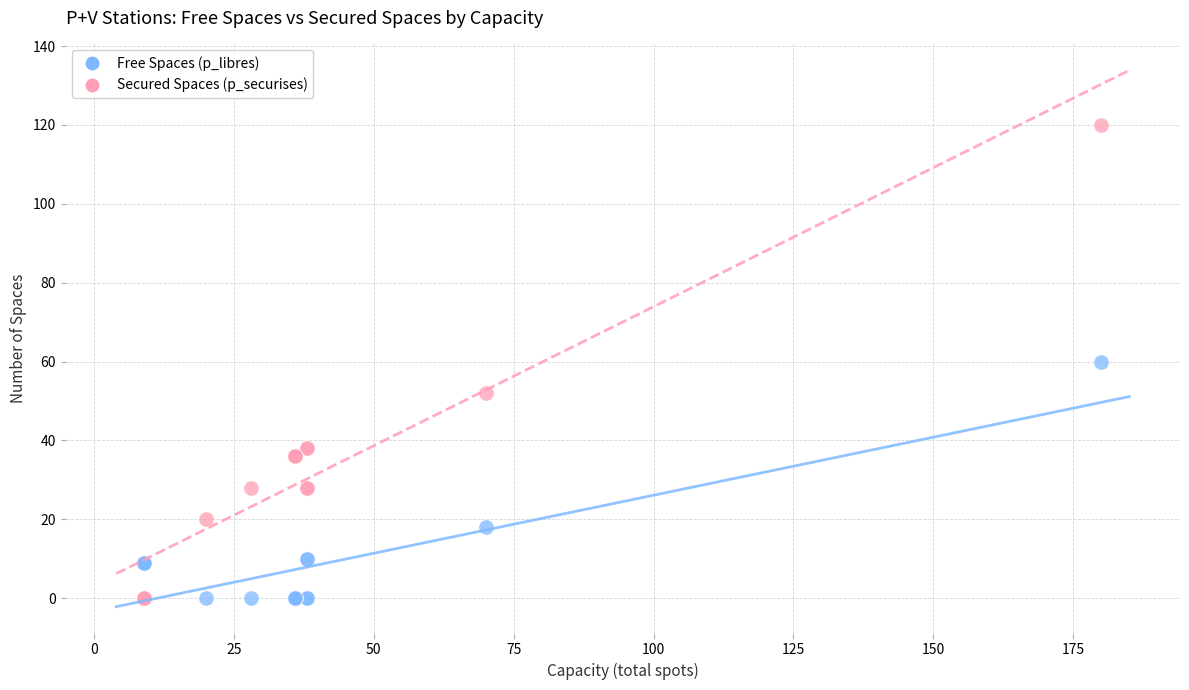

What are all the series names shown in the legend?

Free Spaces (p_libres), Secured Spaces (p_securises)